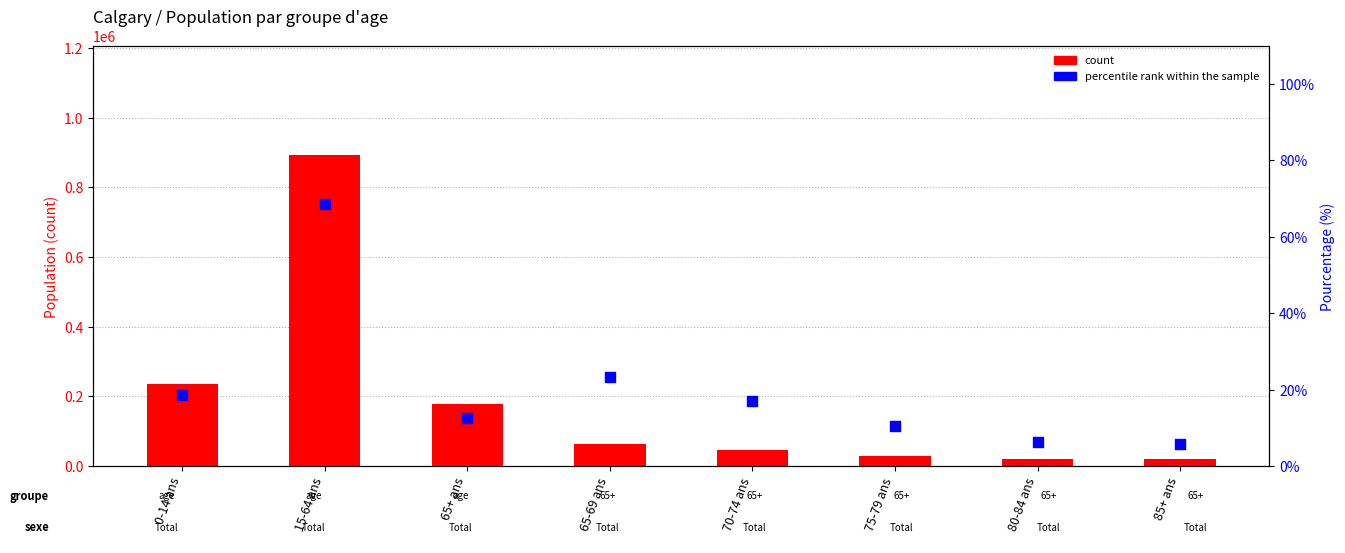

At which category is the sum across all series the highest?

15-64 ans